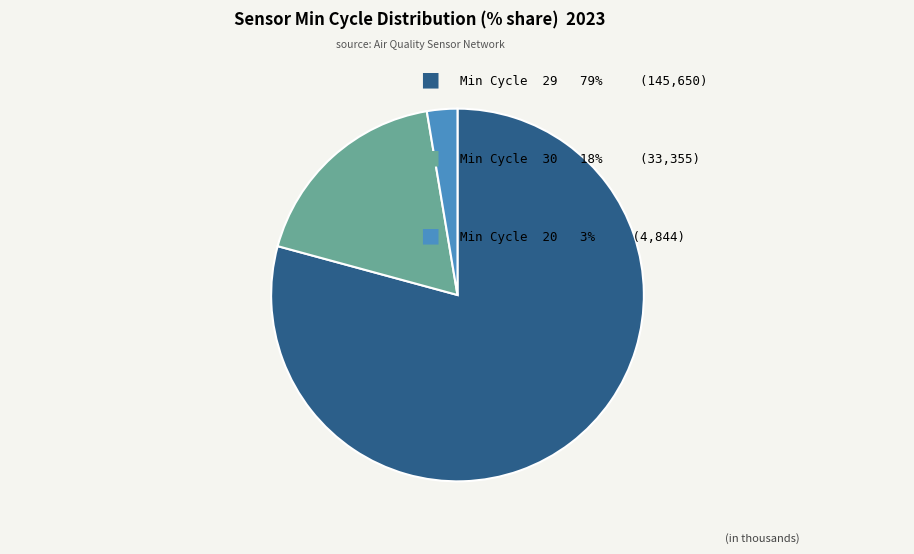

Does any single category account for the majority?

Yes